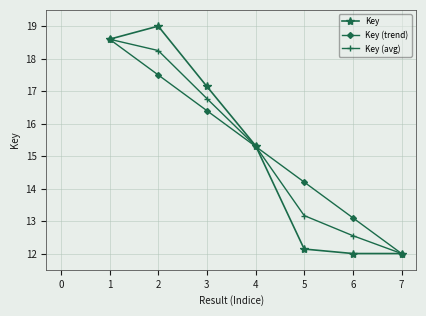

What is the difference between the maximum and minimum values in the Key (avg) series?

6.6